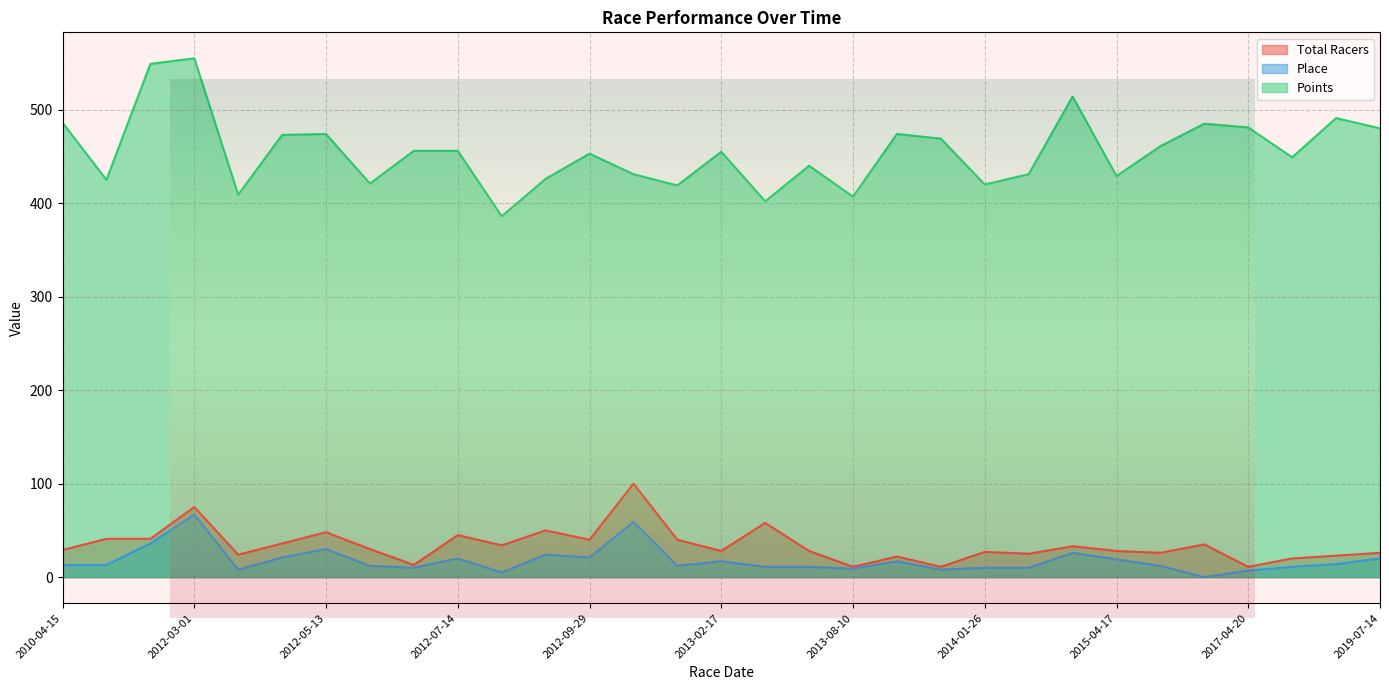

True or false: Points and Place cross at least once.

False